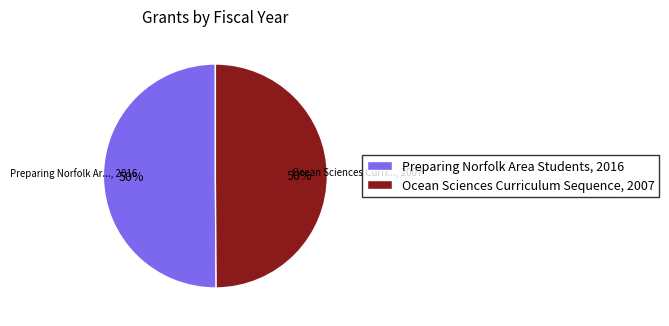

The Preparing Norfolk Area Students, 2016 slice represents 50% of the pie. True or false?

True